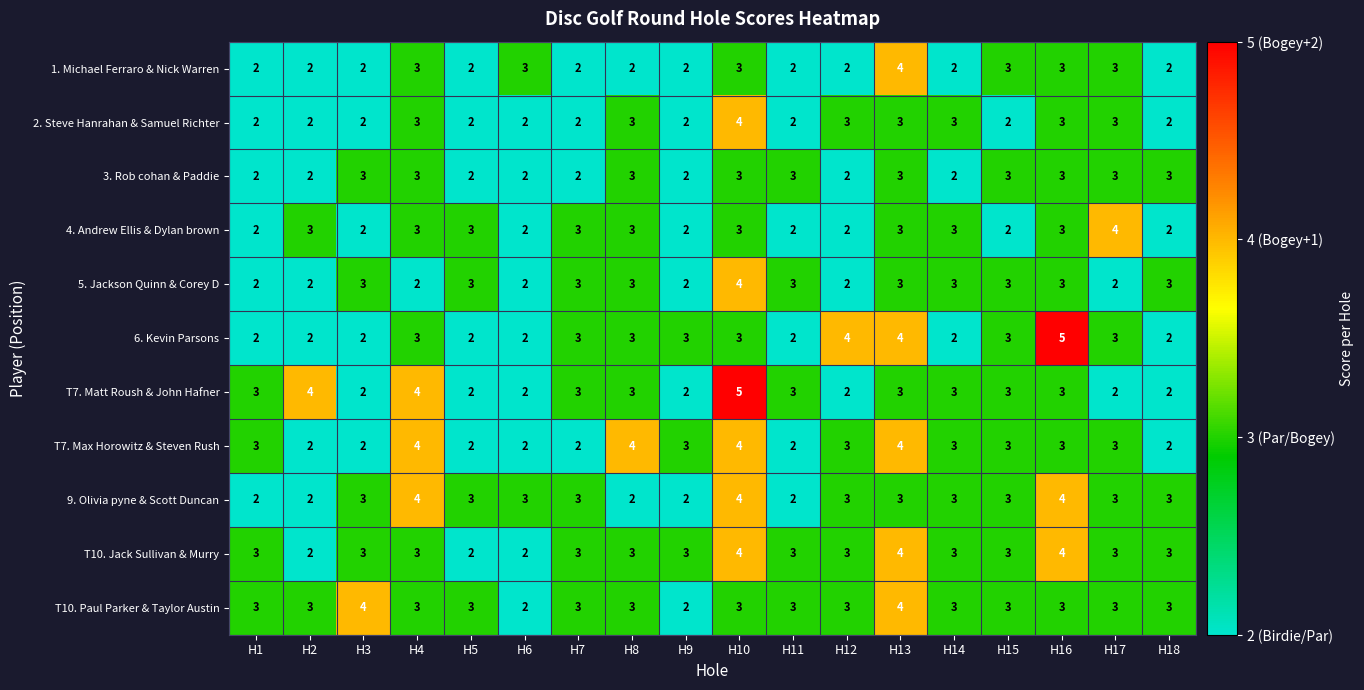

Count the 2. Steve Hanrahan & Samuel Richter values in the range 2 to 3.

17